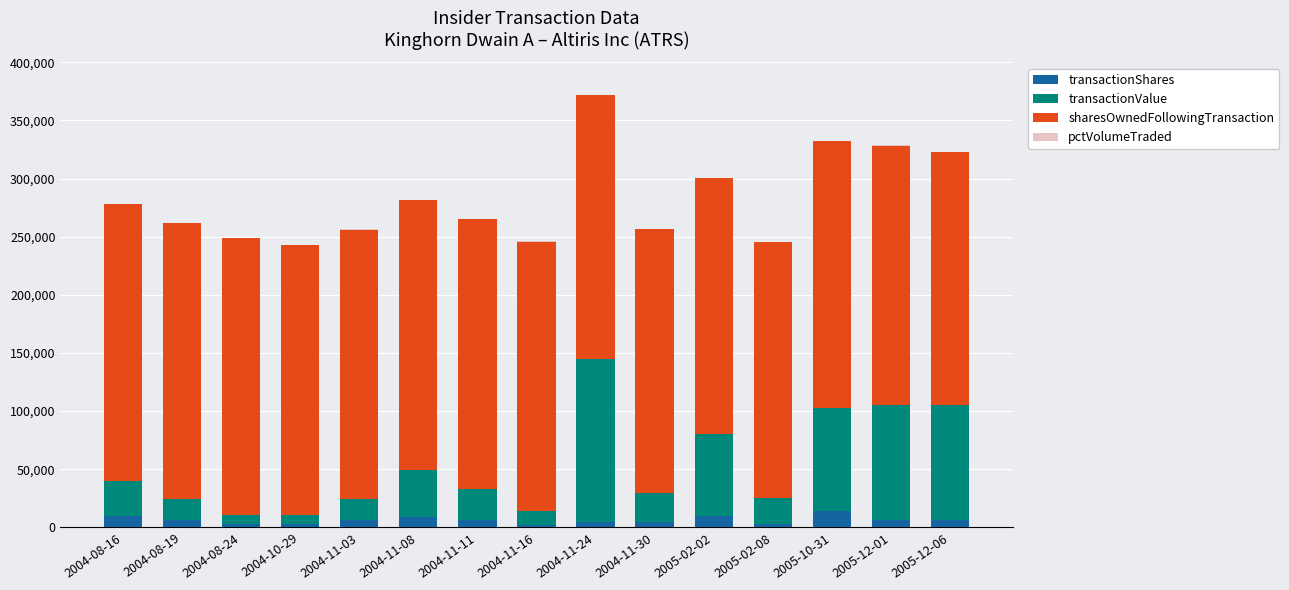

What is the highest value of the transactionShares series?

13875